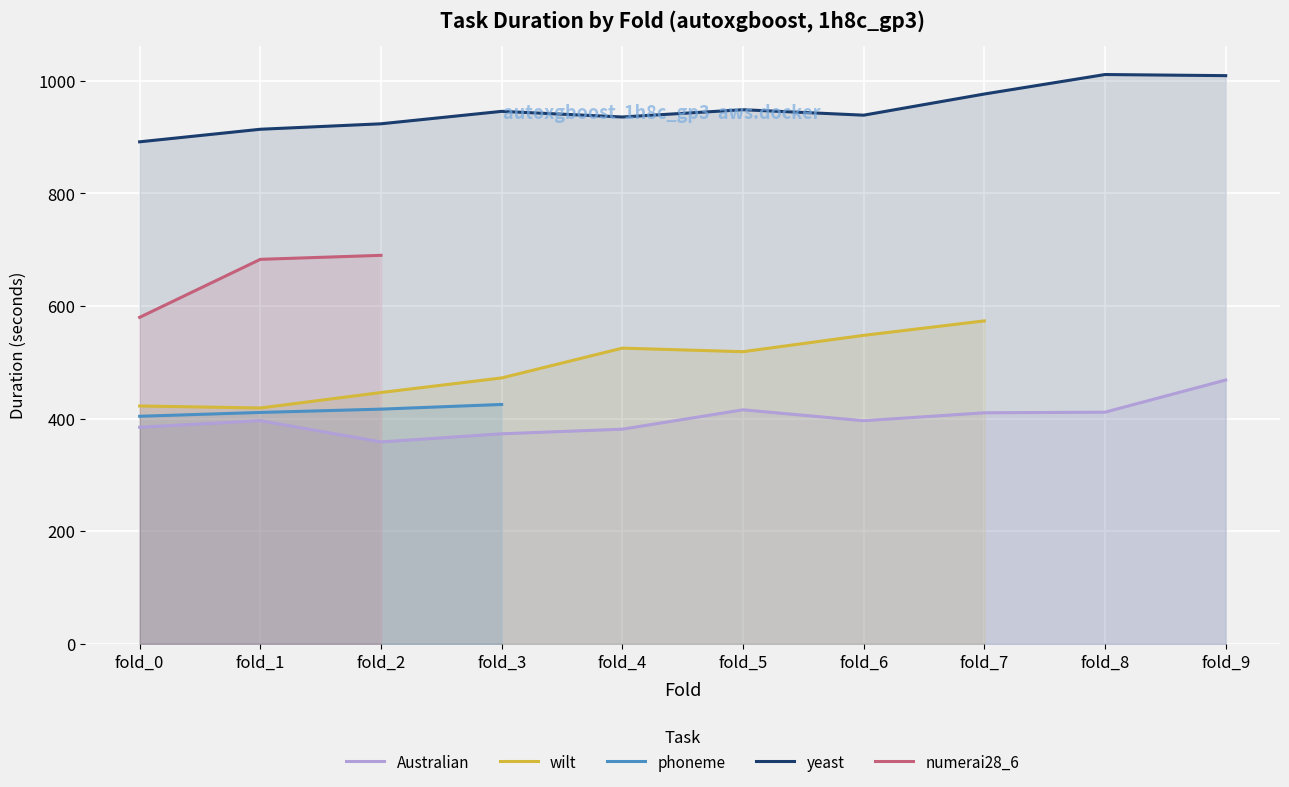

True or false: phoneme and Australian cross at least once.

False